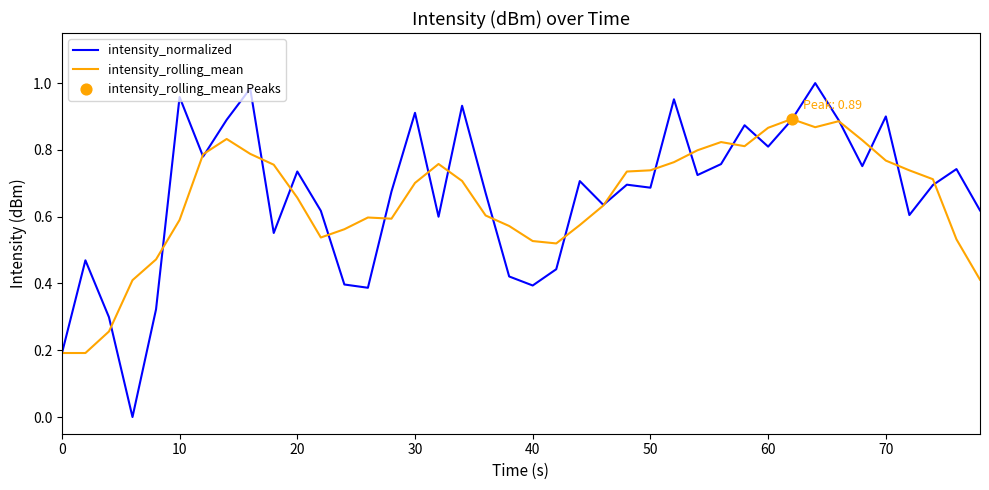

List the series in order of their peak value, lowest first.

intensity_rolling_mean, intensity_normalized